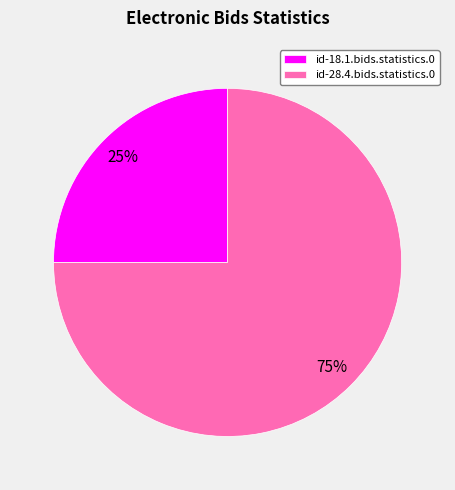

What percentage is the id-28.4.bids.statistics.0 slice, to the nearest percent?

75%